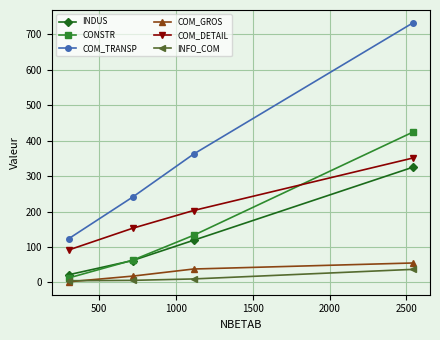

Which series has the largest range (max minus min)?

COM_TRANSP